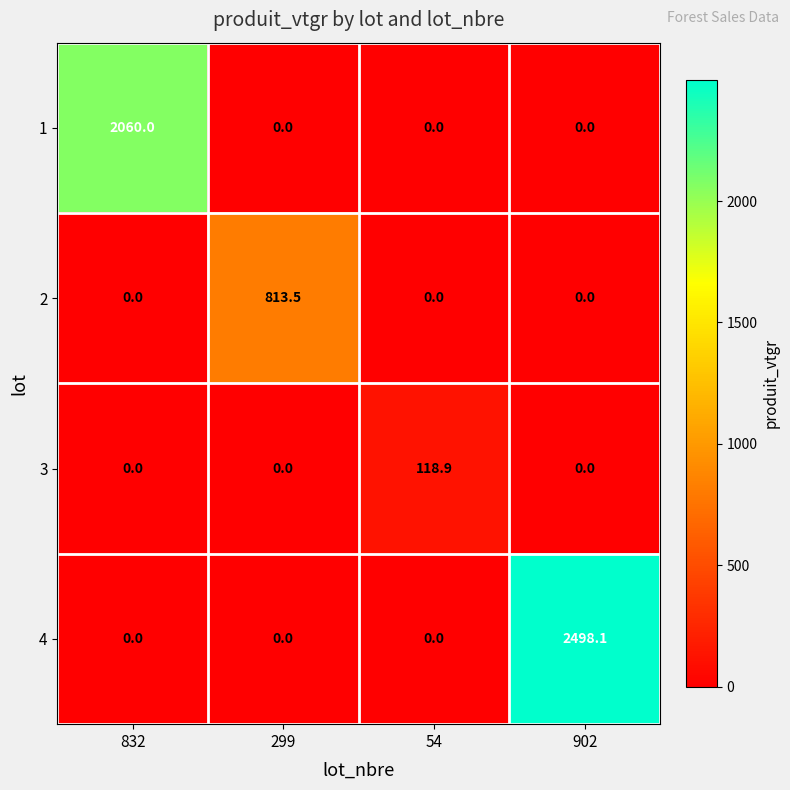

Which series has the largest total across all categories?

4